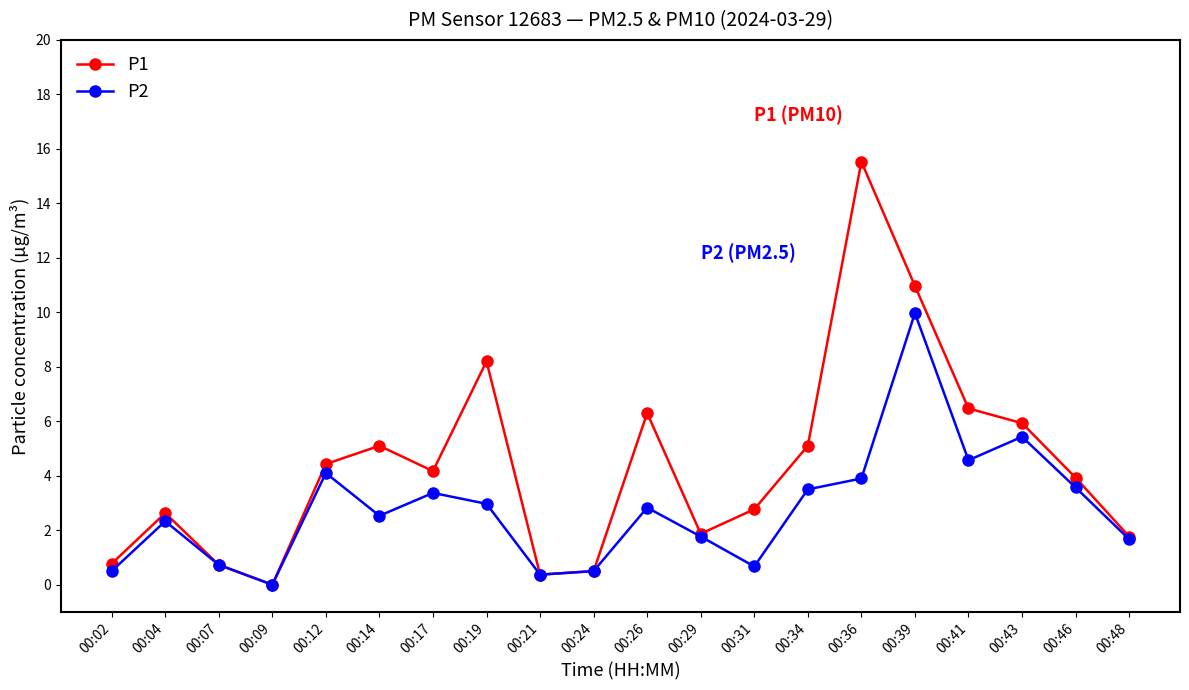

Is this an area chart (filled region under the line)?

No